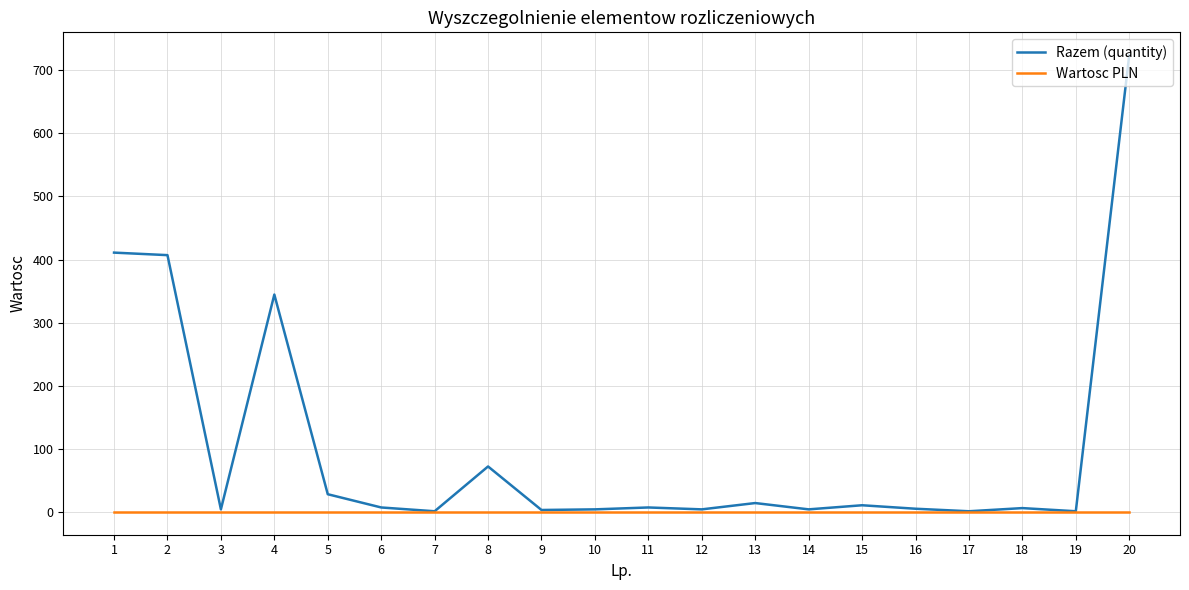

Rank the series by their maximum value, from lowest to highest.

Wartosc PLN, Razem (quantity)